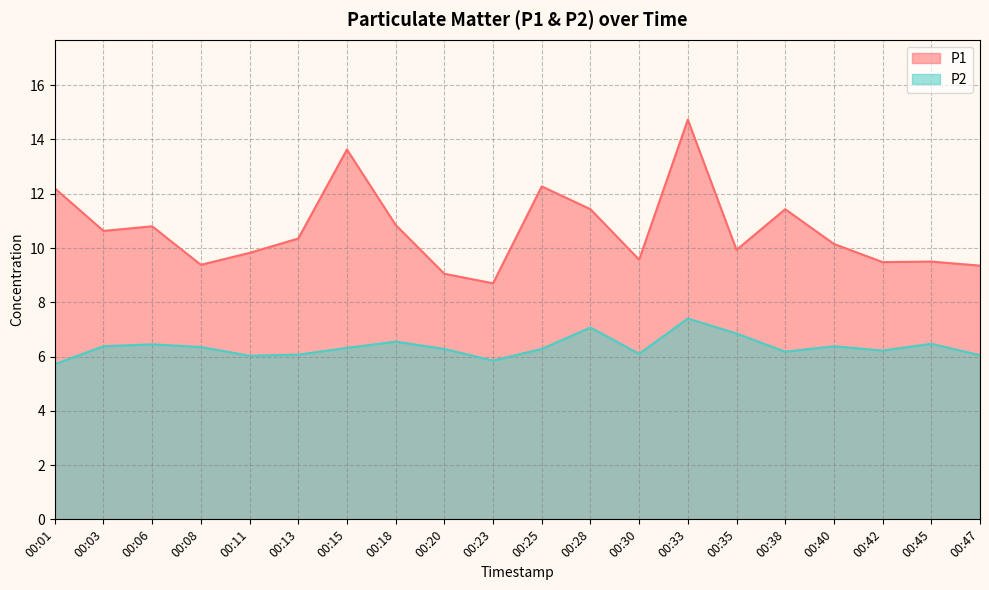

The value of P2 at 00:03 is 8.5. True or false?

False